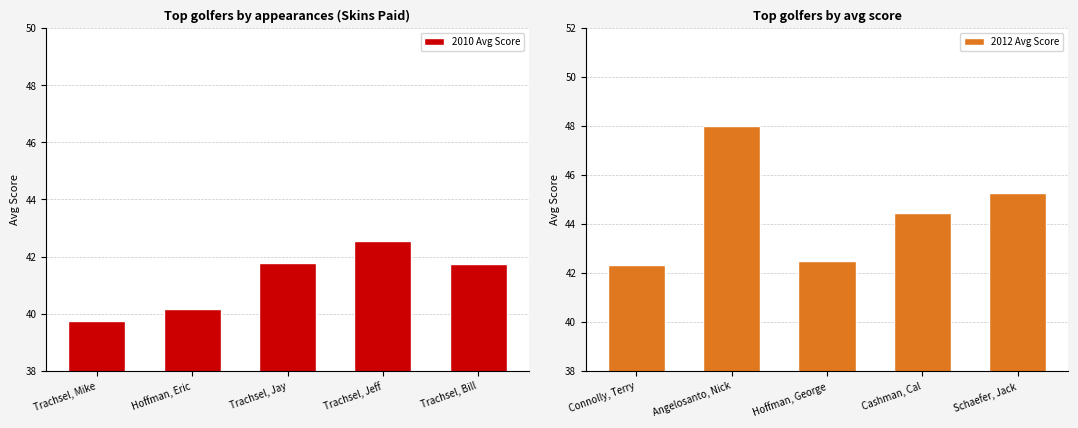

Between Trachsel, Mike and Trachsel, Bill, which is larger?

Trachsel, Bill